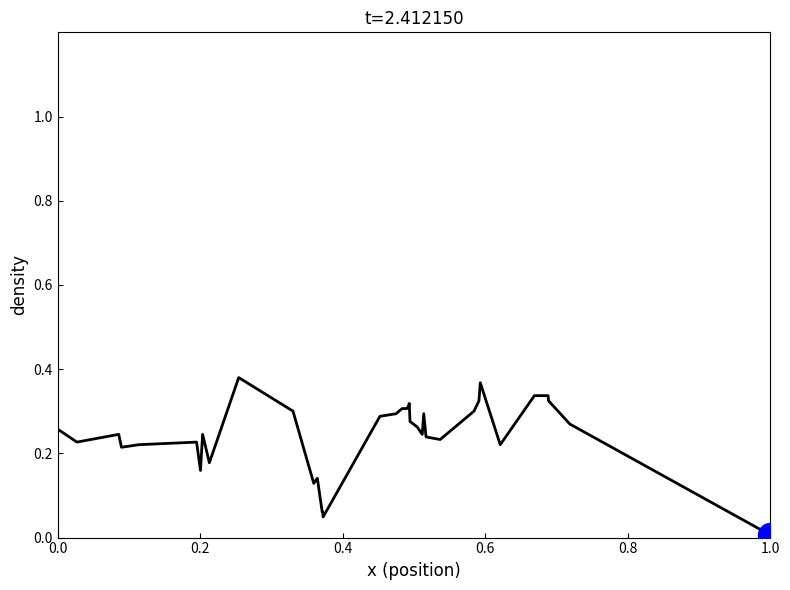

How many lines are shown in the chart?

1